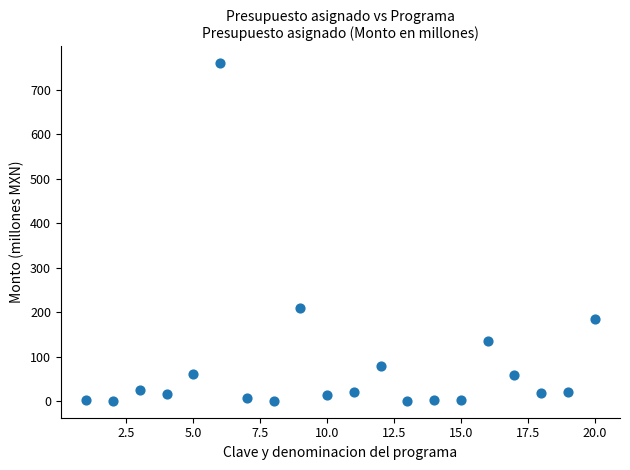

What Y value in the scatter plot is closest to 379?

209.3